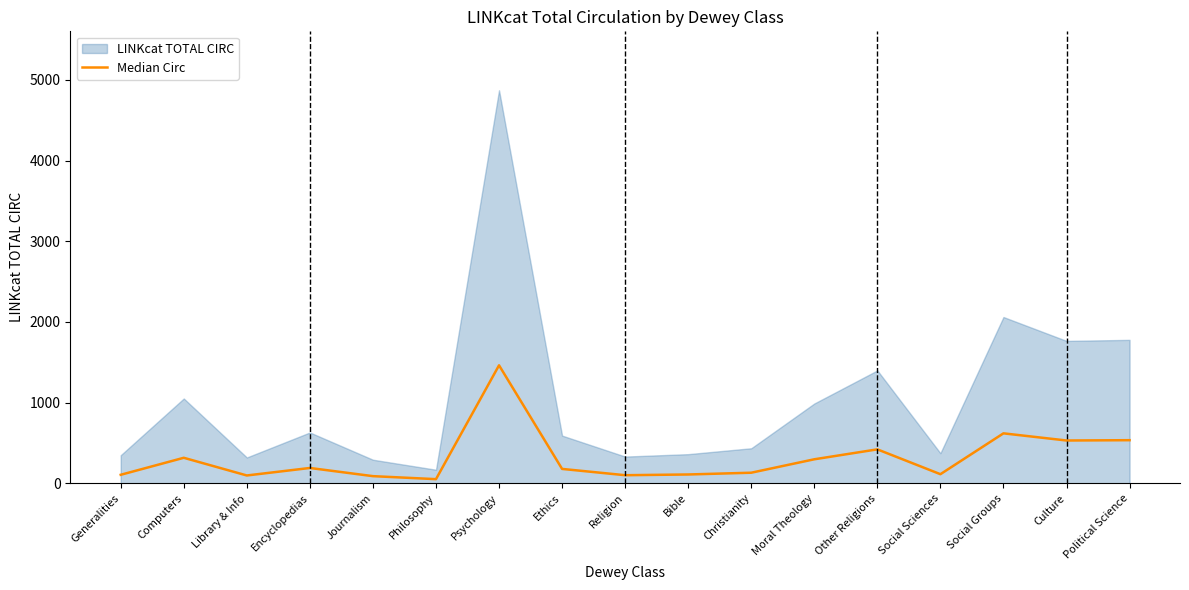

What is the smallest value displayed?

50.1